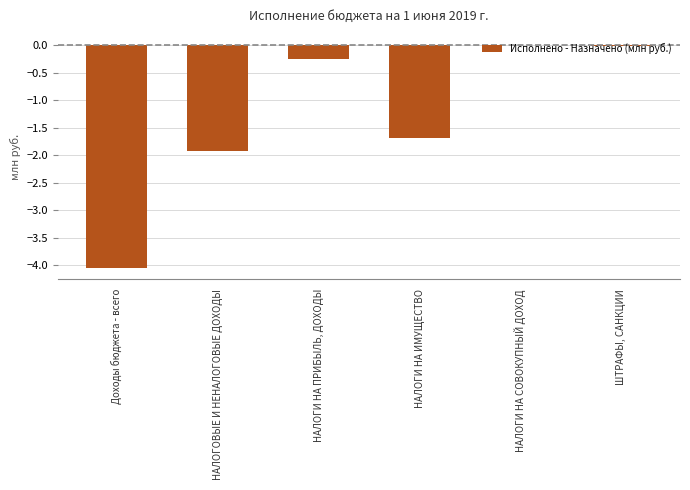

Does the chart contain stacked bars?

No